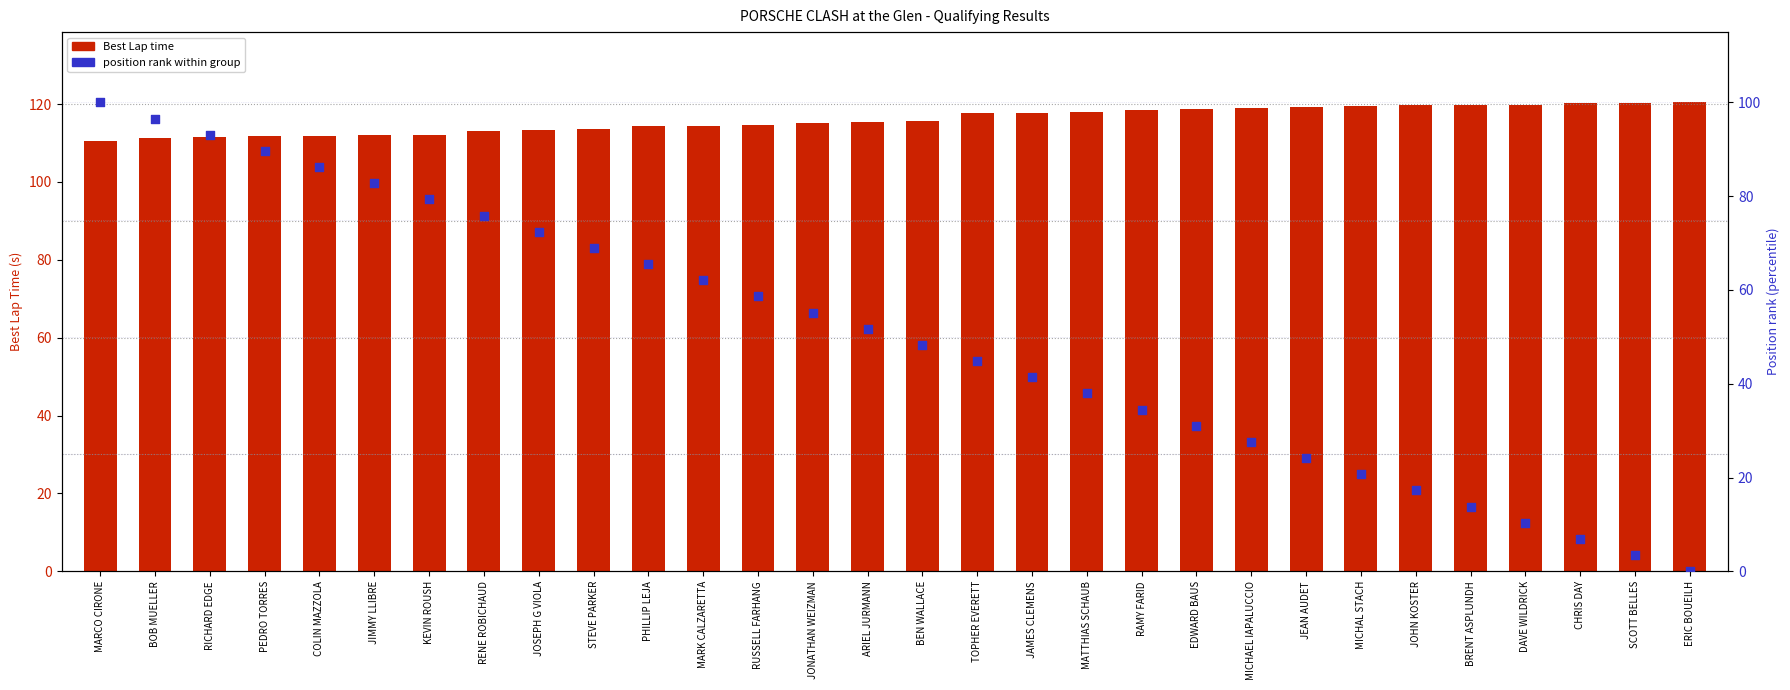

Which series contains the highest Y value?

Best Lap time